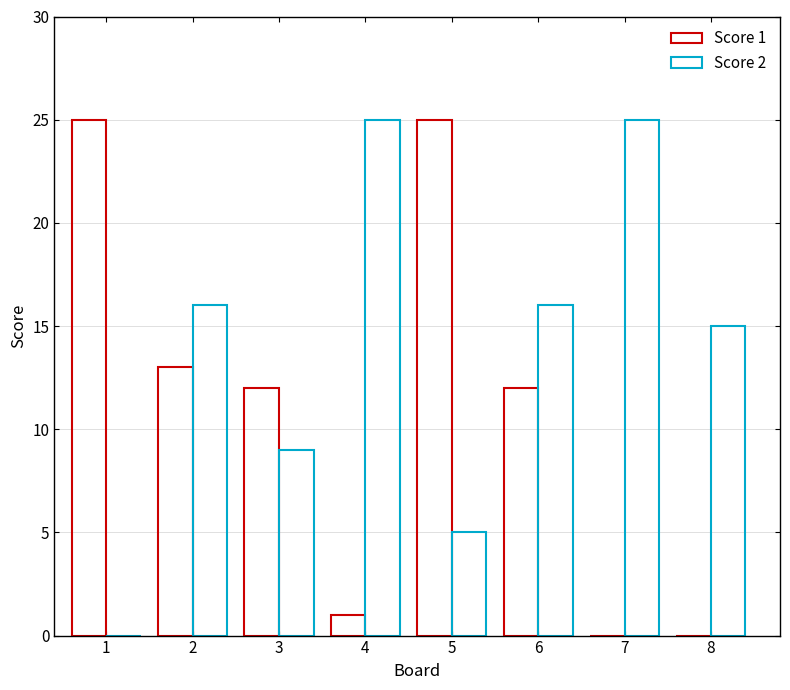

How many values in the Score 1 series exceed 12?

3